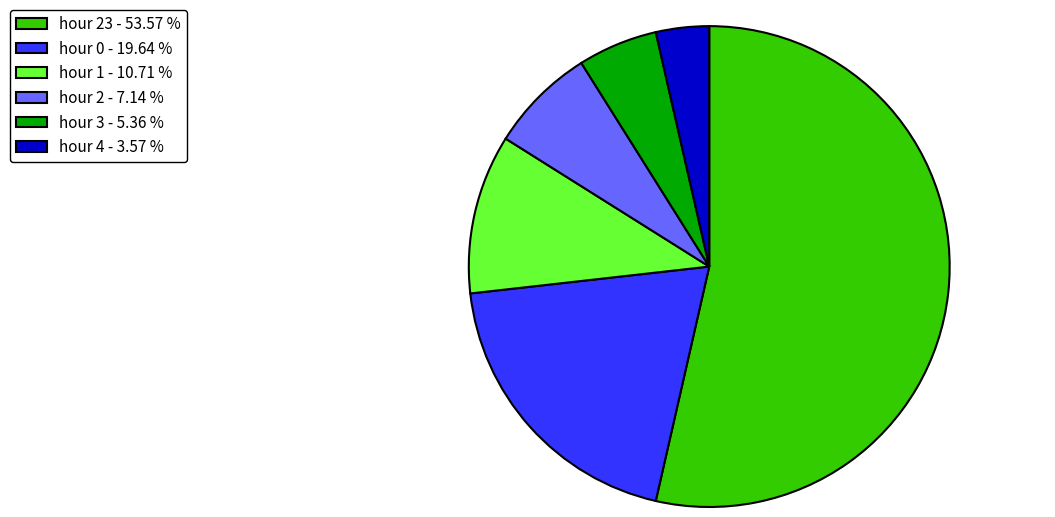

Rank the categories by value from highest to lowest.

hour 23 - 53.57 %, hour 0 - 19.64 %, hour 1 - 10.71 %, hour 2 - 7.14 %, hour 3 - 5.36 %, hour 4 - 3.57 %